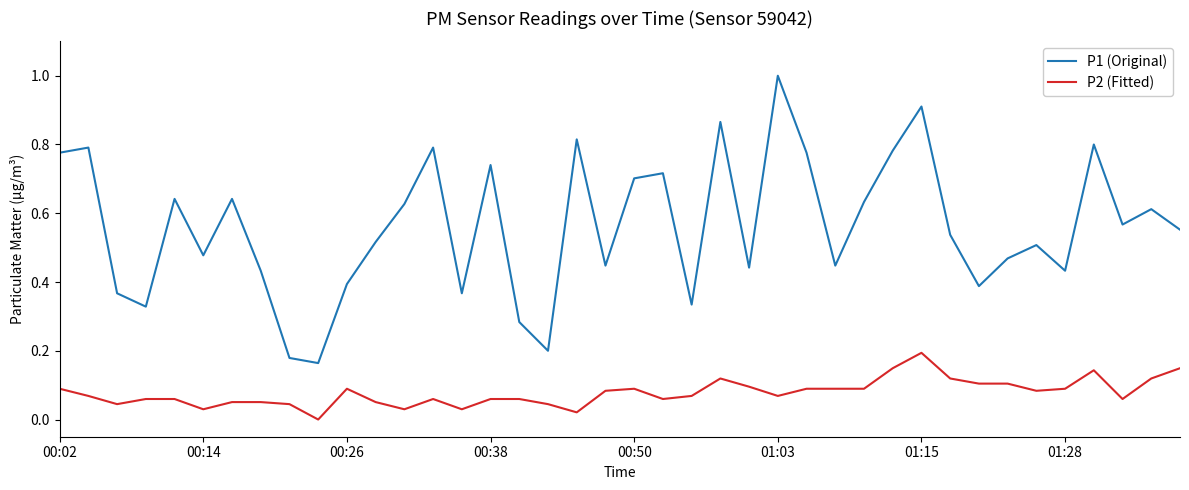

Which series has the largest range (max minus min)?

P1 (Original)